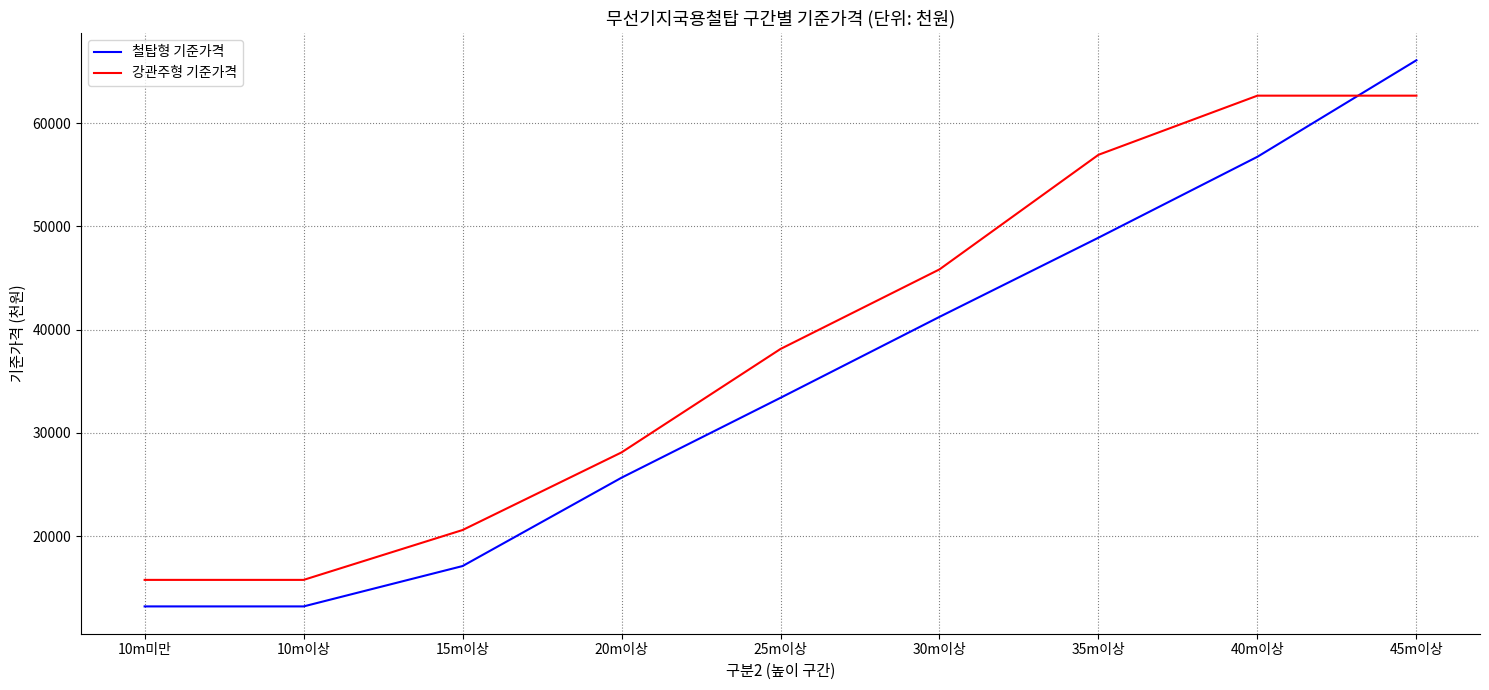

Which category has the highest value across all series?

45m이상